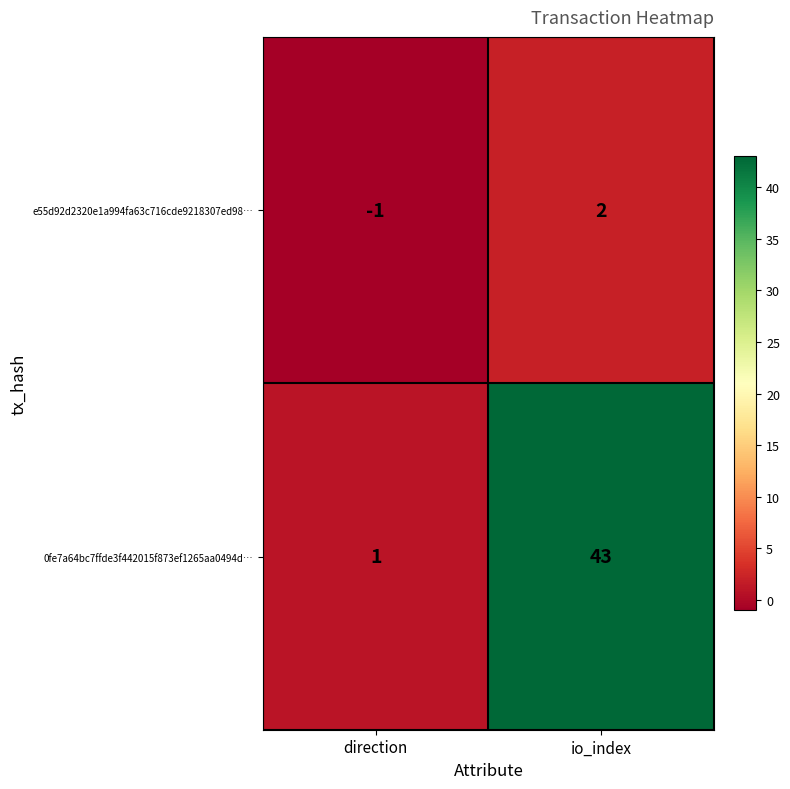

Rank the series by their average value, from highest to lowest.

0fe7a64bc7ffde3f442015f873ef1265aa0494d…, e55d92d2320e1a994fa63c716cde9218307ed98…